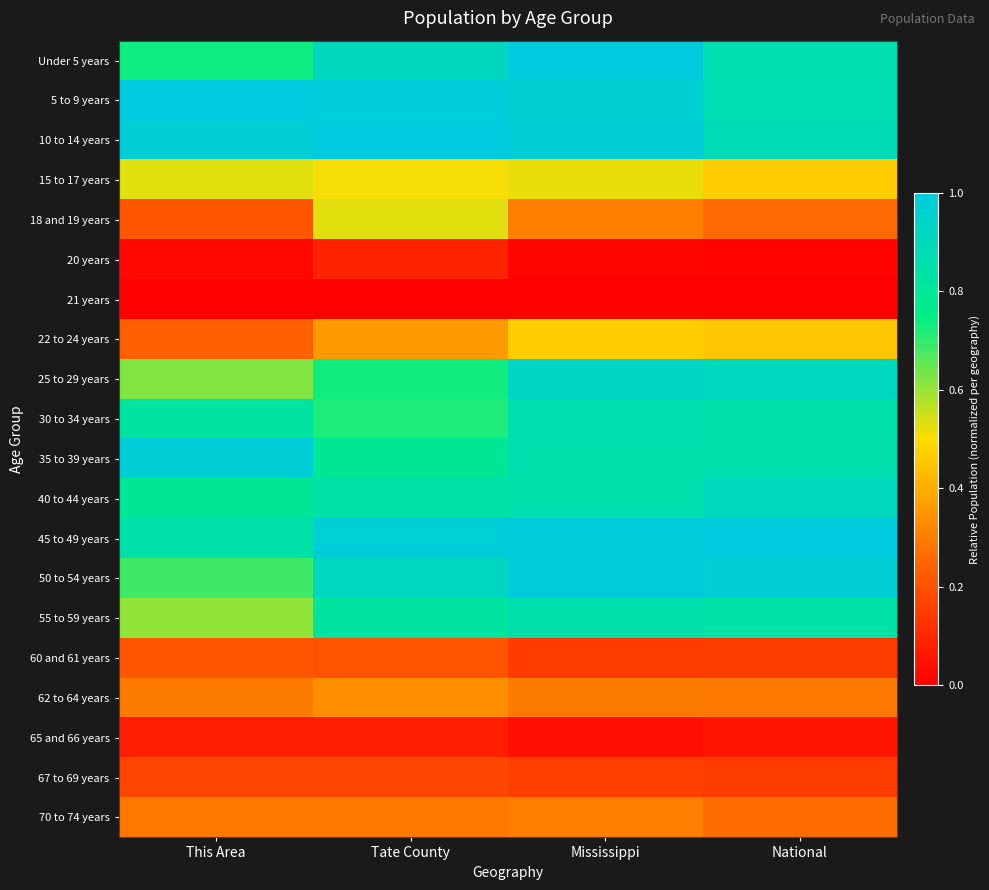

Reading left to right, list all the values displayed in this chart.

Under 5 years: This Area=0.7	Tate County=0.9	Mississippi=1.0	National=0.9
5 to 9 years: This Area=1.0	Tate County=1.0	Mississippi=1.0	National=0.9
10 to 14 years: This Area=1.0	Tate County=1.0	Mississippi=1.0	National=0.9
15 to 17 years: This Area=0.5	Tate County=0.5	Mississippi=0.5	National=0.5
18 and 19 years: This Area=0.2	Tate County=0.5	Mississippi=0.3	National=0.3
20 years: This Area=0.0	Tate County=0.1	Mississippi=0.0	National=0.0
21 years: This Area=0.0	Tate County=0.0	Mississippi=0.0	National=0.0
22 to 24 years: This Area=0.2	Tate County=0.4	Mississippi=0.5	National=0.5
25 to 29 years: This Area=0.6	Tate County=0.7	Mississippi=0.9	National=0.9
30 to 34 years: This Area=0.8	Tate County=0.7	Mississippi=0.9	National=0.9
35 to 39 years: This Area=1.0	Tate County=0.8	Mississippi=0.9	National=0.9
40 to 44 years: This Area=0.8	Tate County=0.8	Mississippi=0.9	National=0.9
45 to 49 years: This Area=0.8	Tate County=1.0	Mississippi=1.0	National=1.0
50 to 54 years: This Area=0.7	Tate County=0.9	Mississippi=1.0	National=1.0
55 to 59 years: This Area=0.6	Tate County=0.8	Mississippi=0.9	National=0.8
60 and 61 years: This Area=0.2	Tate County=0.2	Mississippi=0.1	National=0.2
62 to 64 years: This Area=0.3	Tate County=0.3	Mississippi=0.3	National=0.3
65 and 66 years: This Area=0.1	Tate County=0.1	Mississippi=0.0	National=0.1
67 to 69 years: This Area=0.2	Tate County=0.2	Mississippi=0.2	National=0.2
70 to 74 years: This Area=0.3	Tate County=0.3	Mississippi=0.3	National=0.3